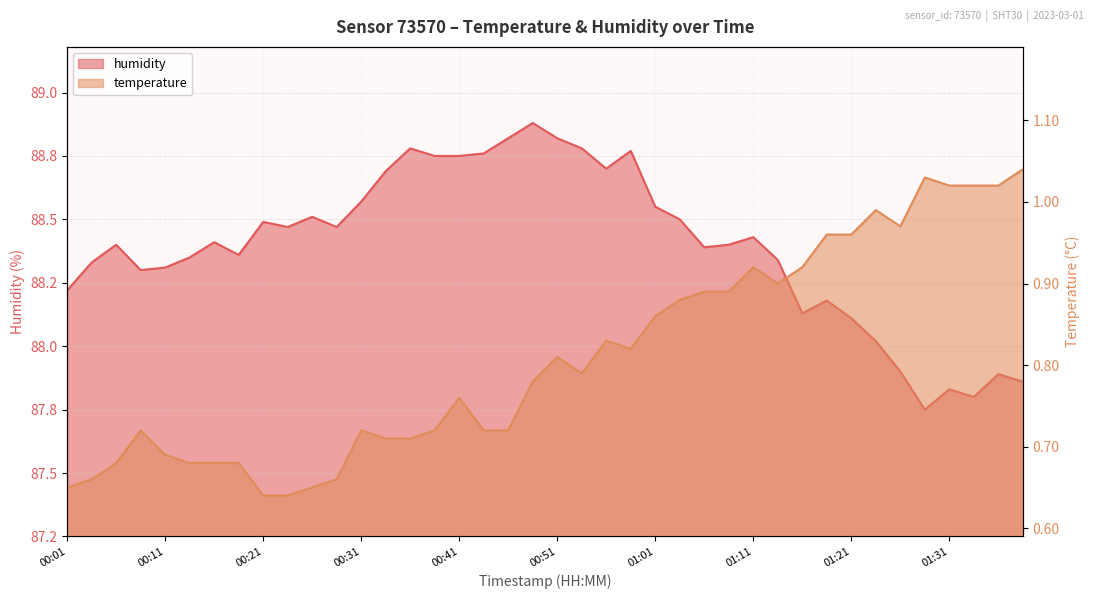

At which category is the sum across all series the highest?

00:48